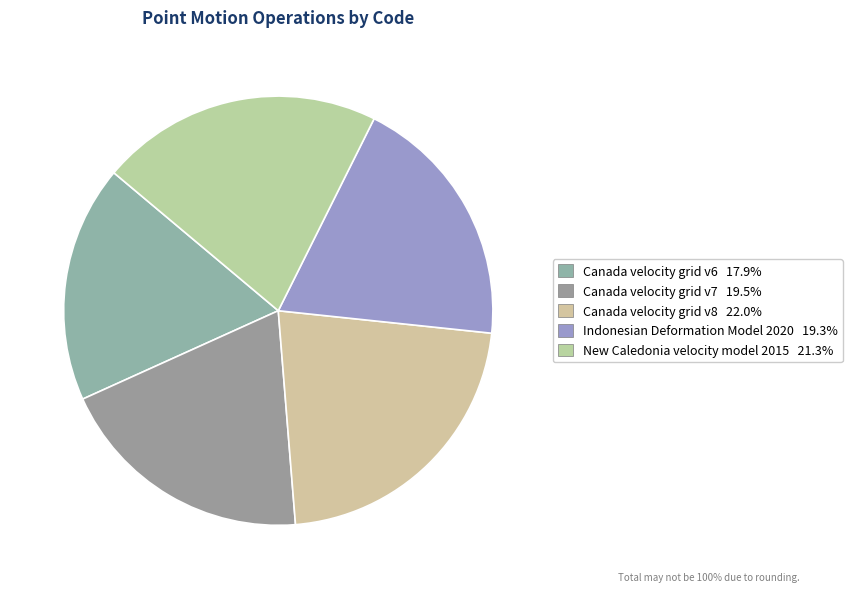

What is the smallest slice in the pie chart?

Canada velocity grid v6